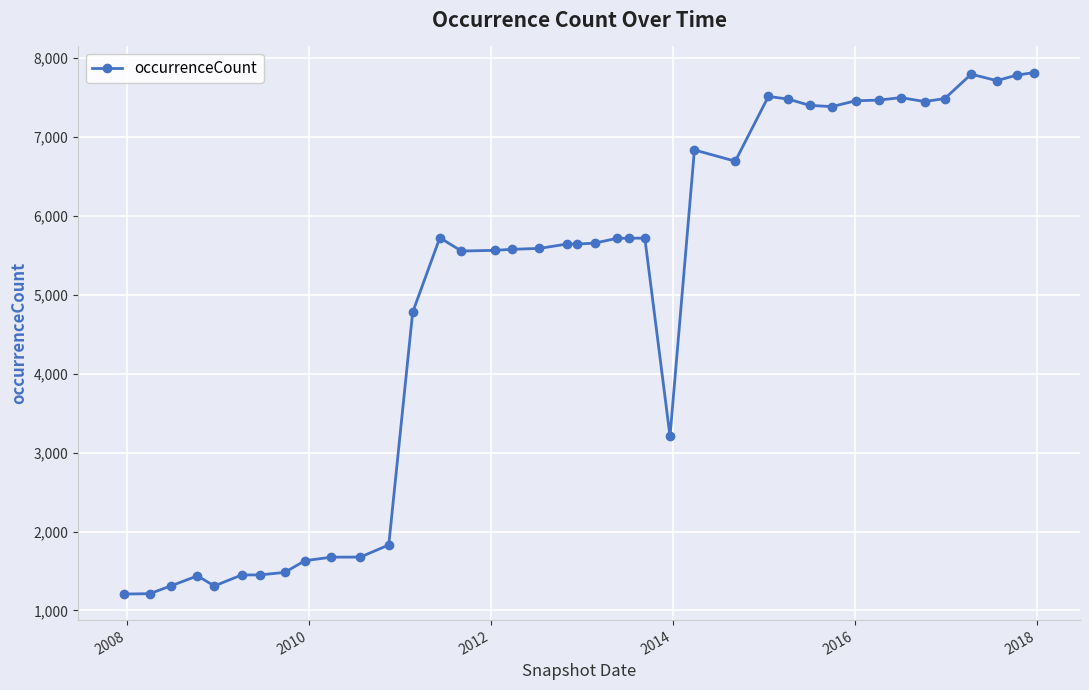

True or false: there are more than 0 points higher than both neighbors.

True